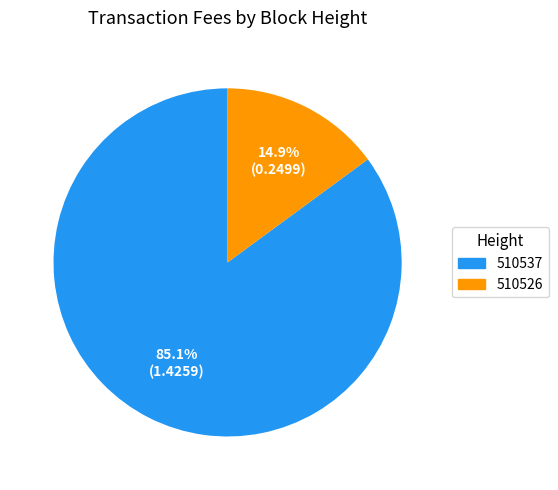

To the nearest percent, what portion does 510526 represent?

15%